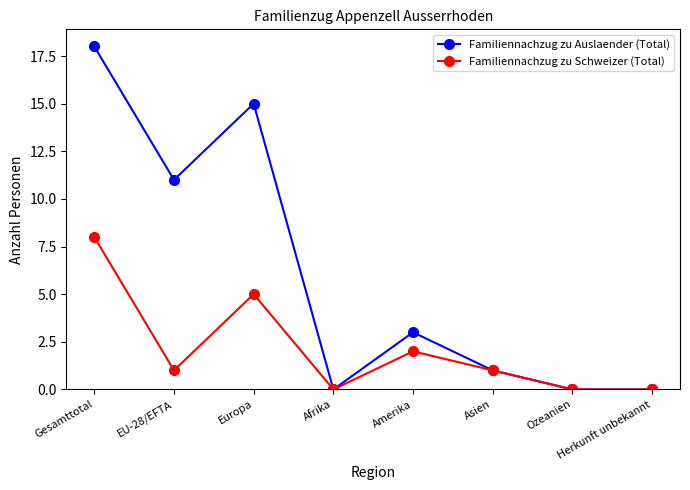

What is the difference between the maximum and minimum values in the Familiennachzug zu Auslaender (Total) series?

18